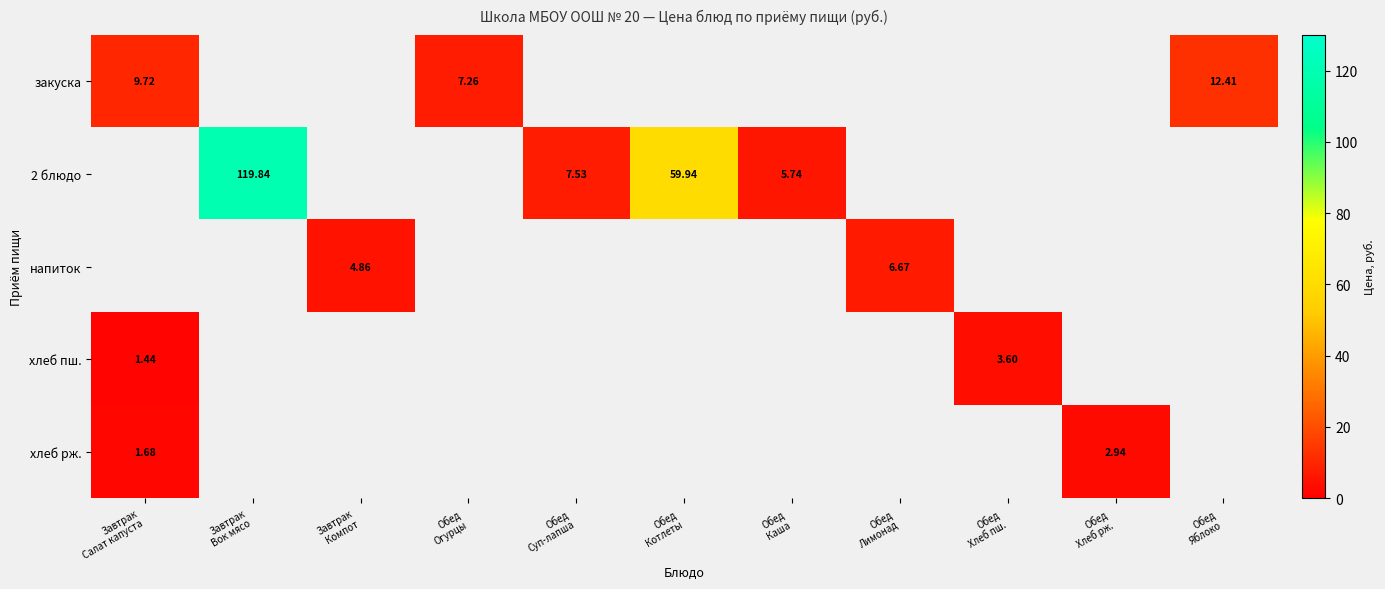

Which has a higher value, Обед
Хлеб рж. or Обед
Лимонад?

Обед
Лимонад